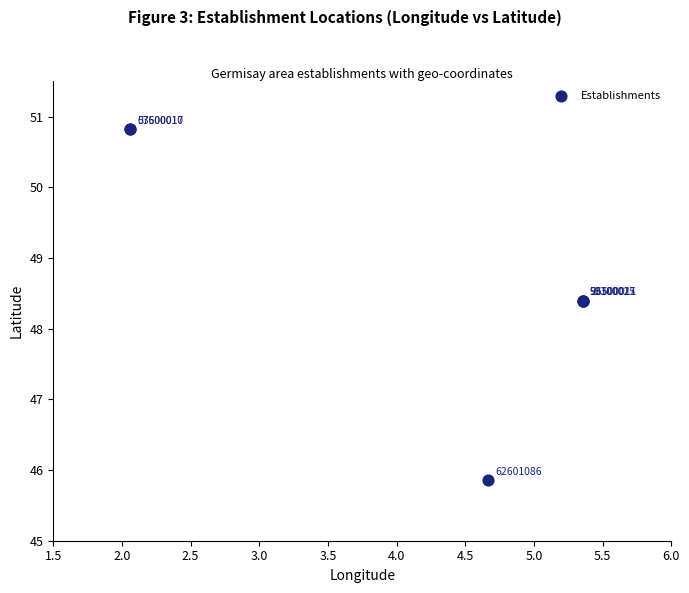

What Y value in the scatter plot is closest to 48?

48.4